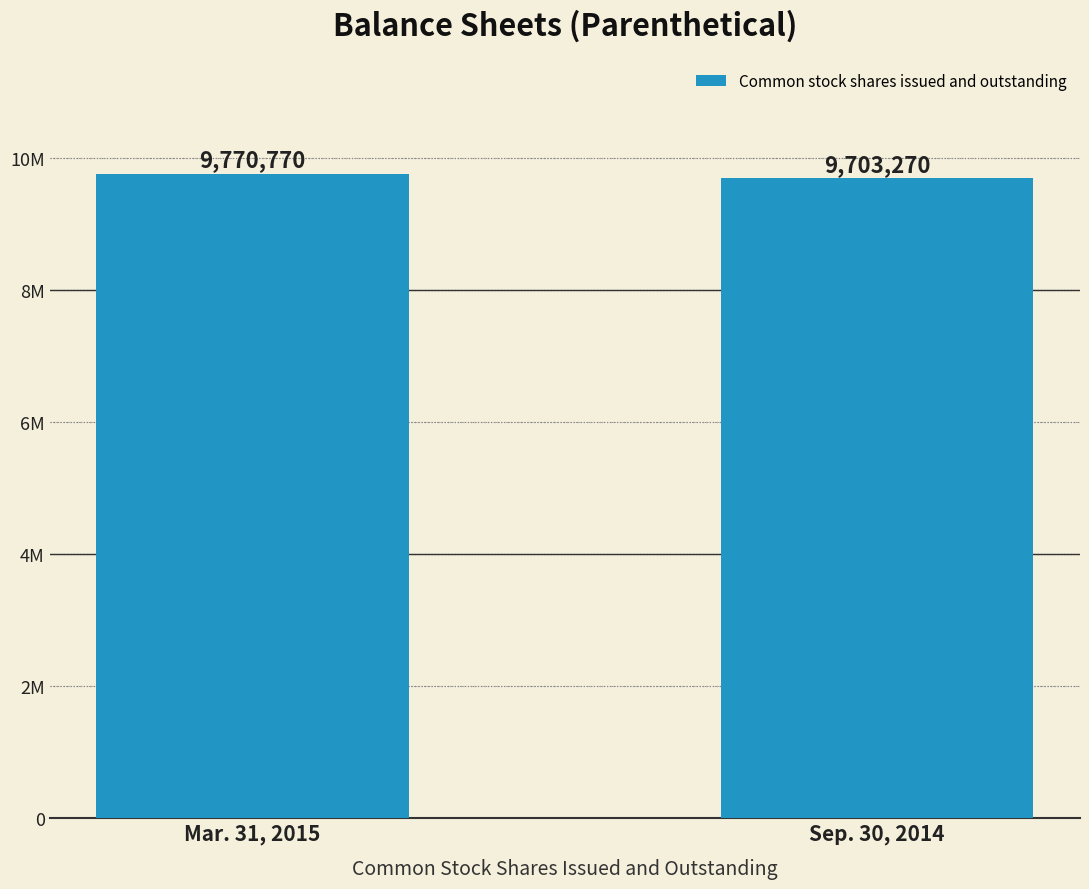

Which category has the highest value across all series?

Mar. 31, 2015